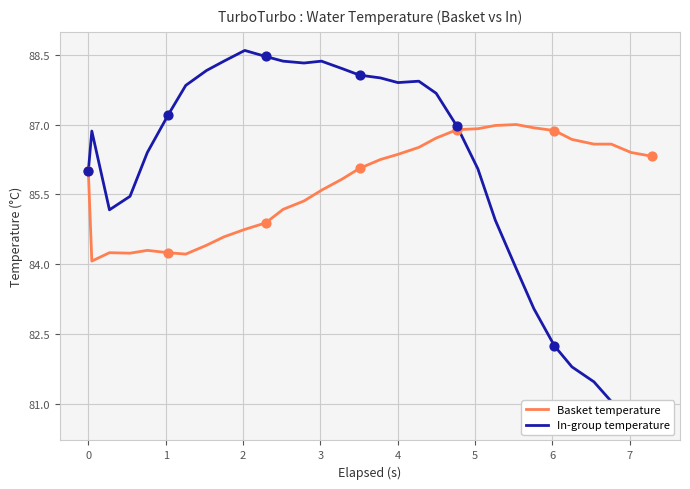

Is the value of In-group temperature at −1 greater than the value of Basket temperature at 17?

No